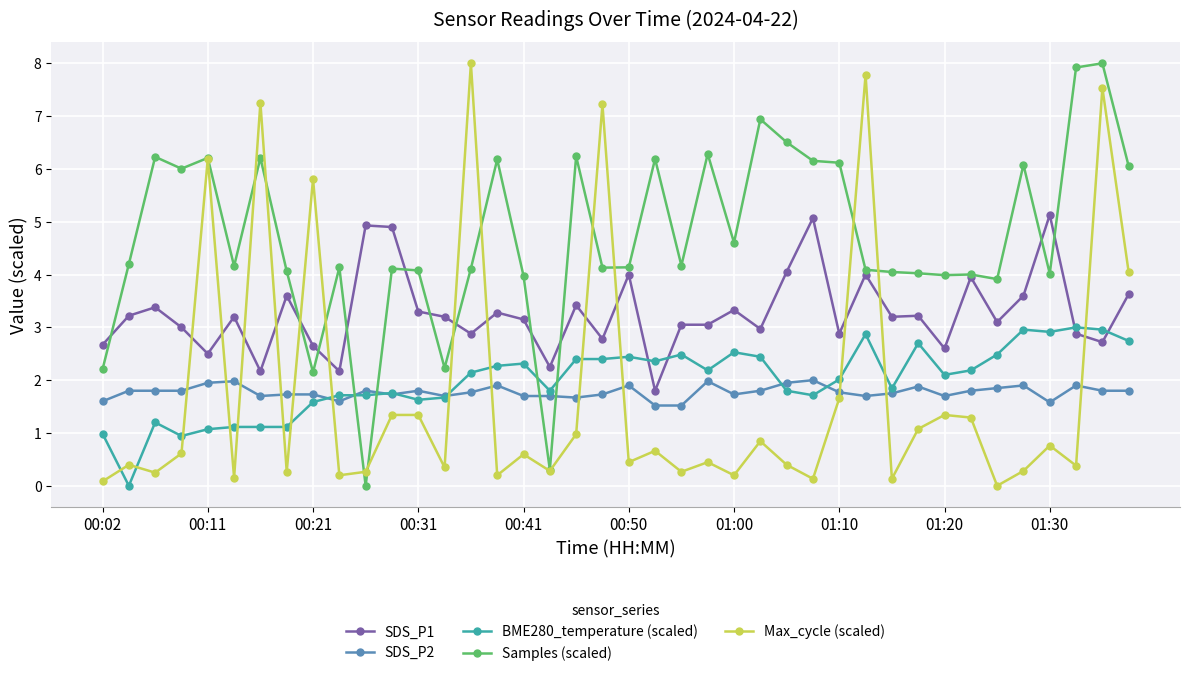

Which series has the largest total across all categories?

Samples (scaled)